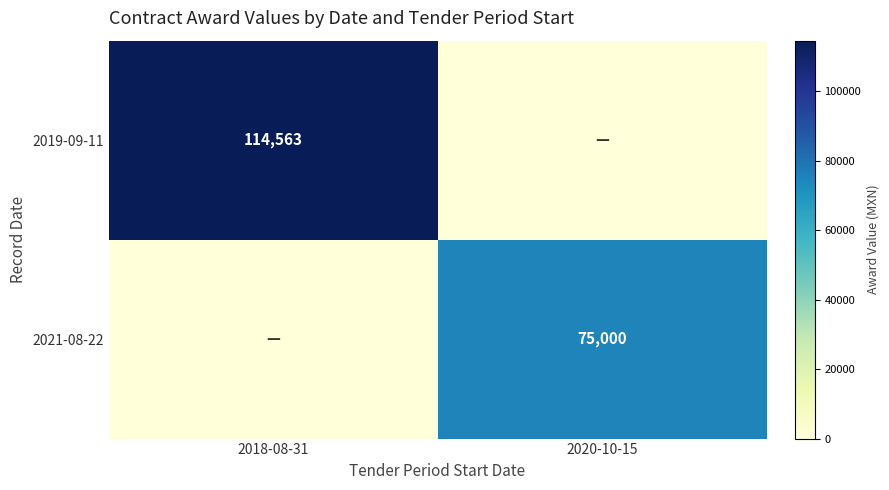

True or false: 2021-08-22 has a value of 43278 at 2020-10-15.

False